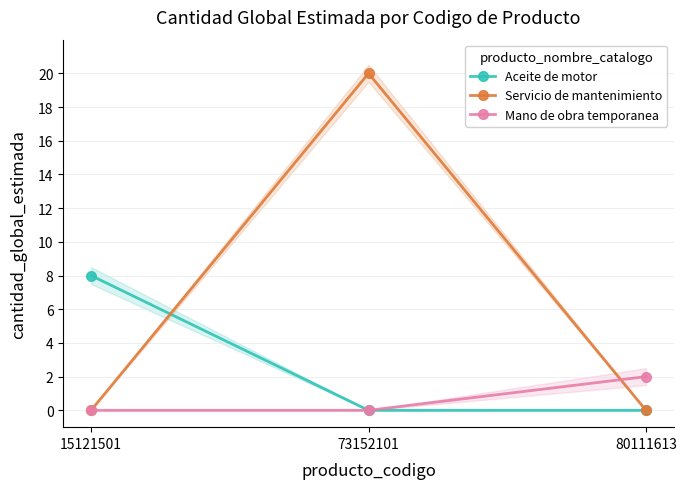

Does the chart have visible grid lines?

Yes